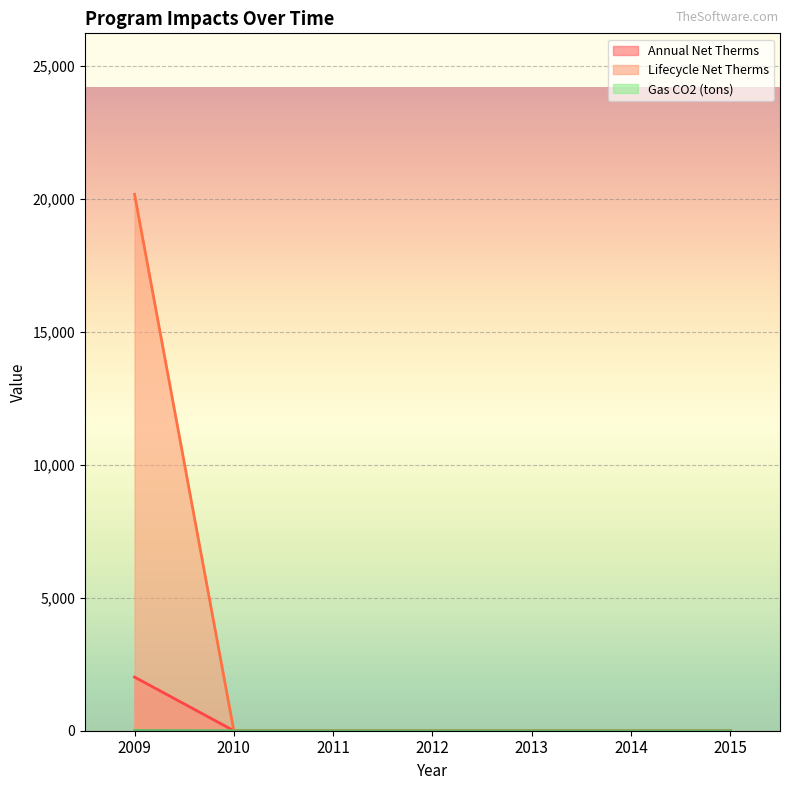

At which category is the sum across all series the highest?

2009